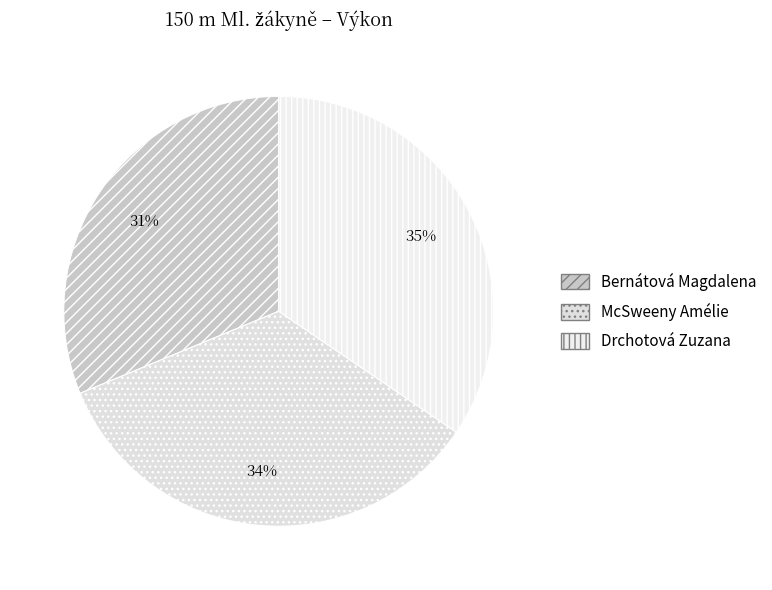

The McSweeny Amélie slice represents 34% of the pie. True or false?

True